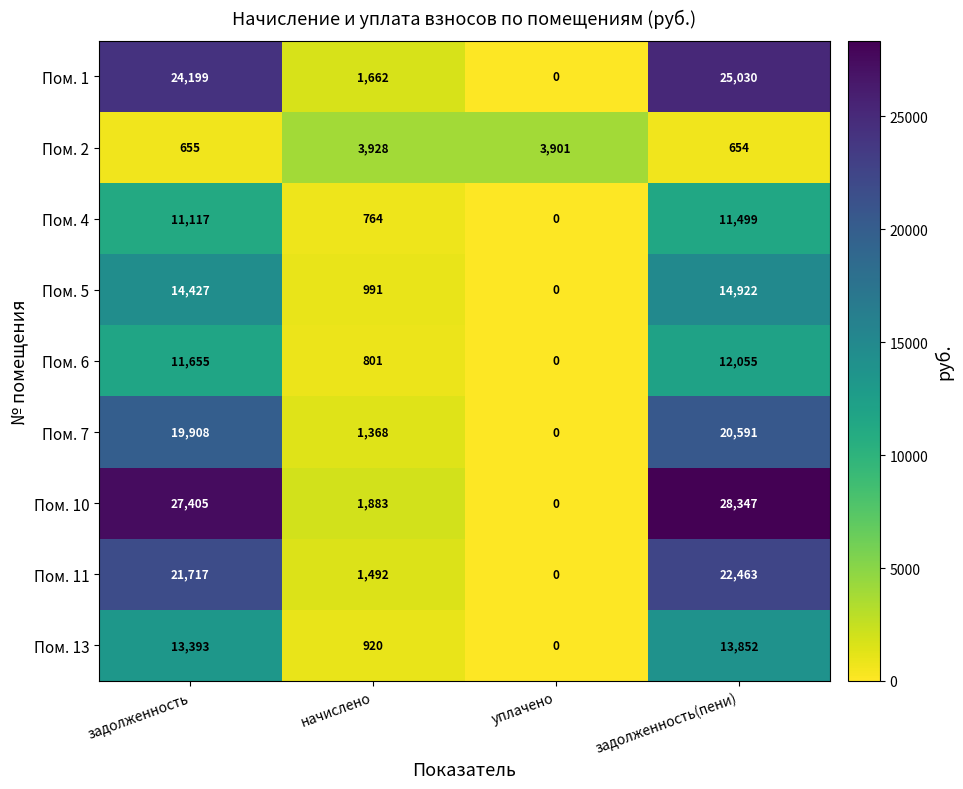

At which label does Пом. 6 reach its minimum?

уплачено